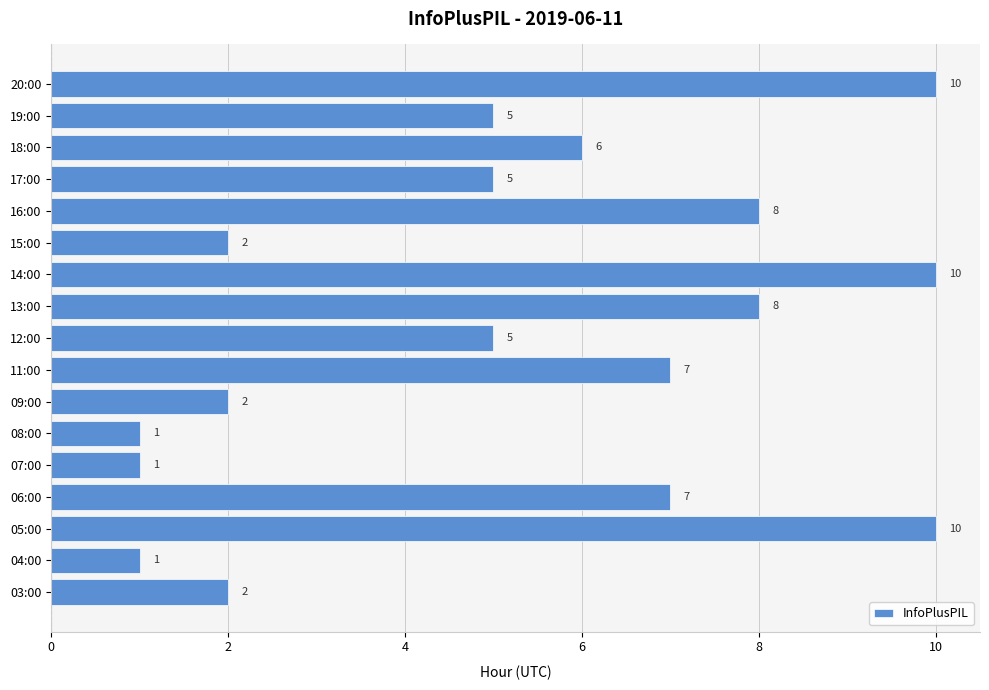

What is the ratio of the value at 20:00 to the value at 06:00?

1.4